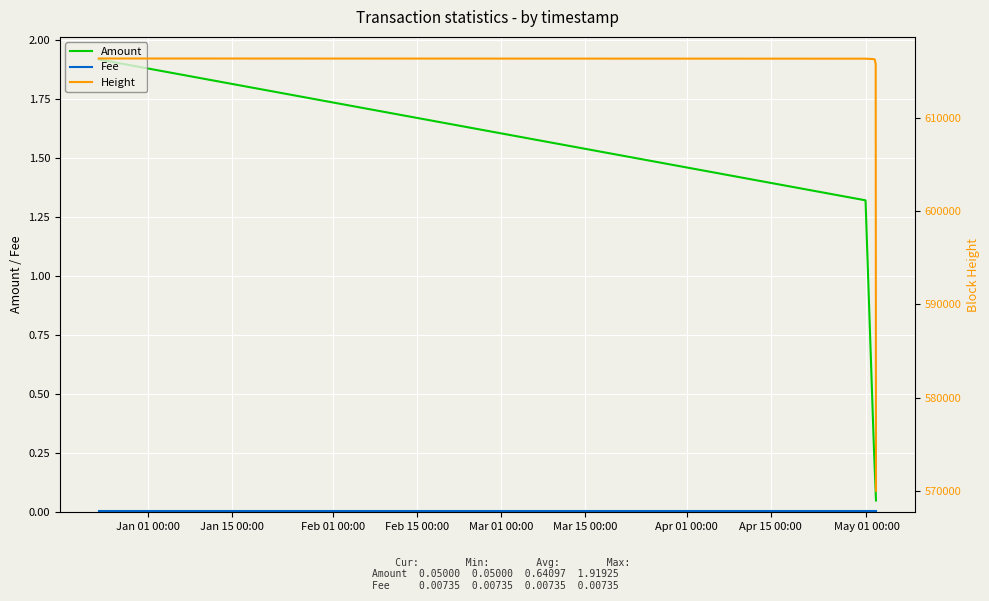

Is it true that Fee equals 0.0 at Mar 15 00:00?

False